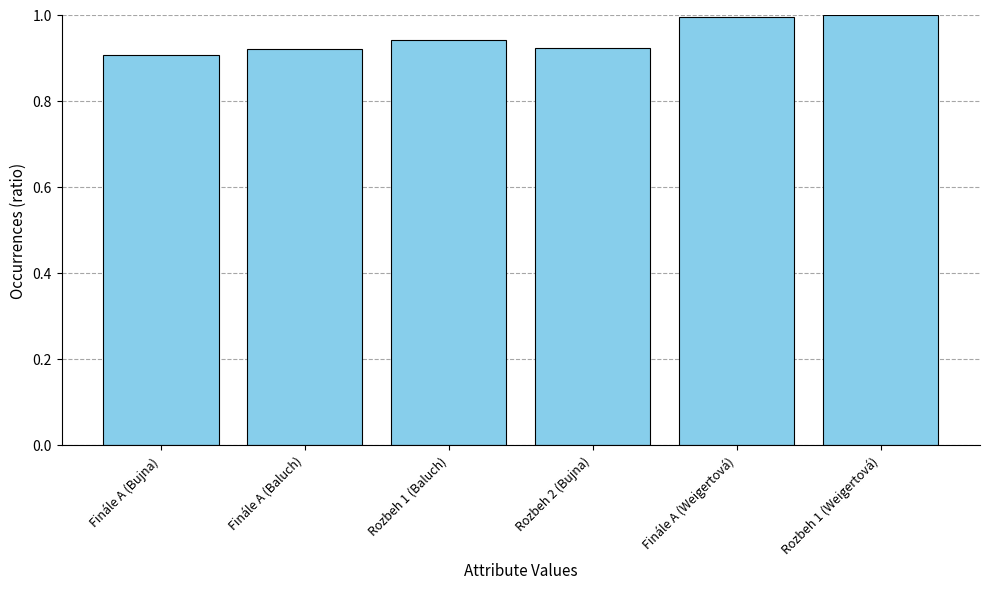

What is the maximum value shown in the chart?

1.0